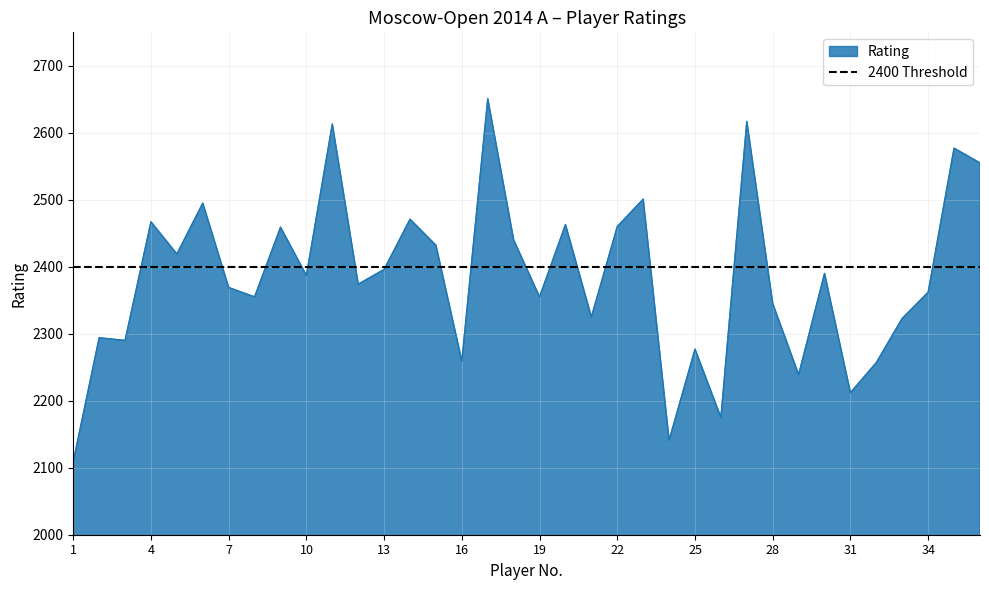

How many points are lower than both their immediate neighbors (excluding endpoints)?

12